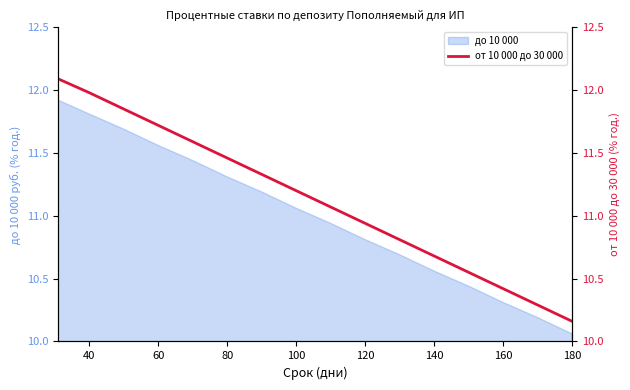

At which label is до 10 000 closest to 10?

180